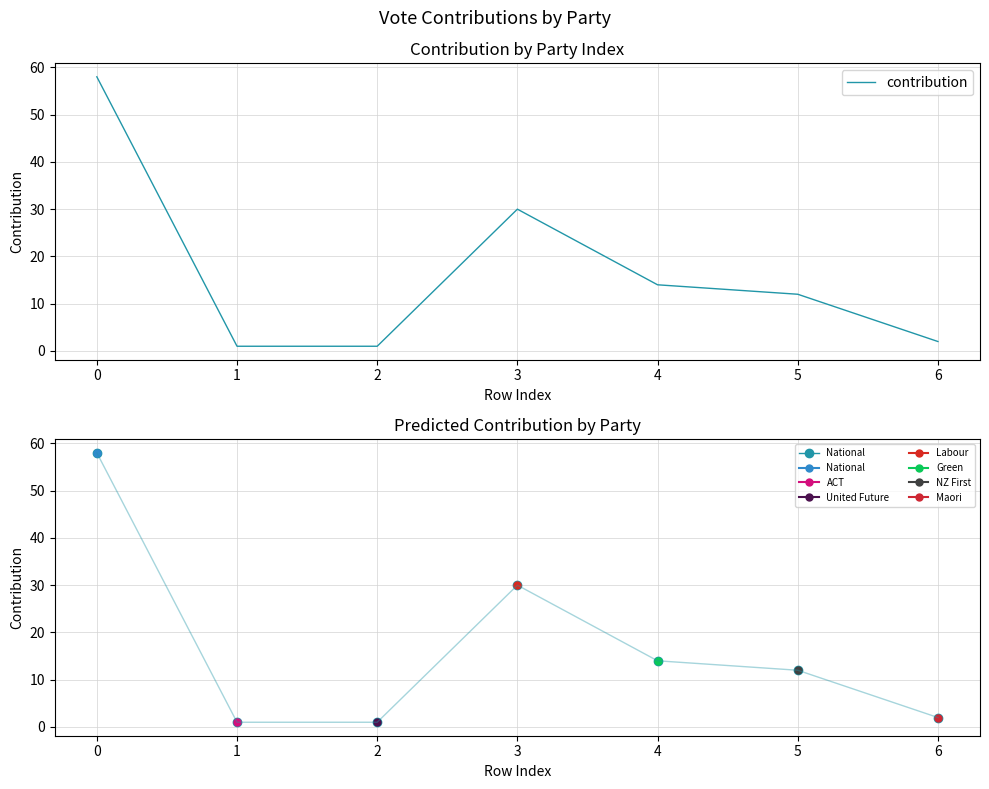

At which label is the value closest to 29?

3